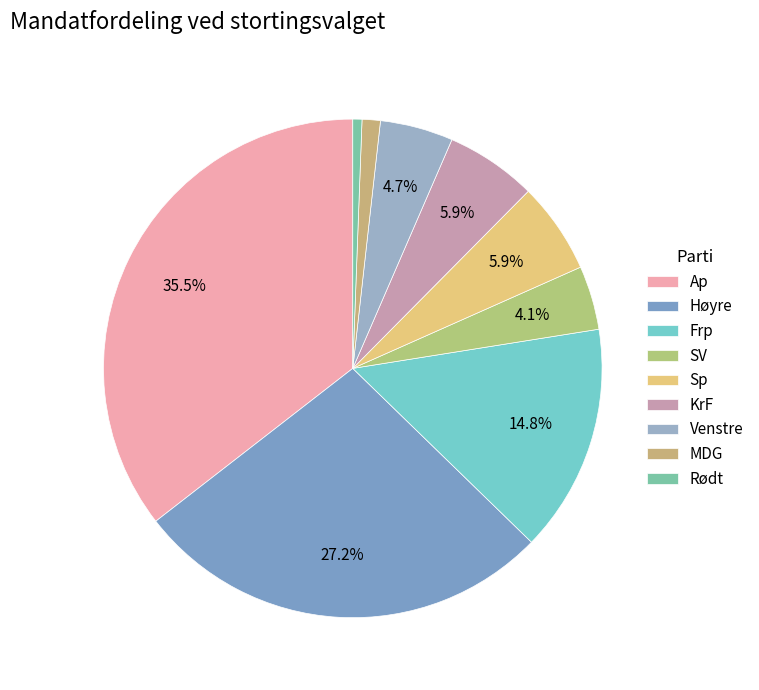

To the nearest percent, what is the difference between the Venstre and Sp slice percentages?

1%